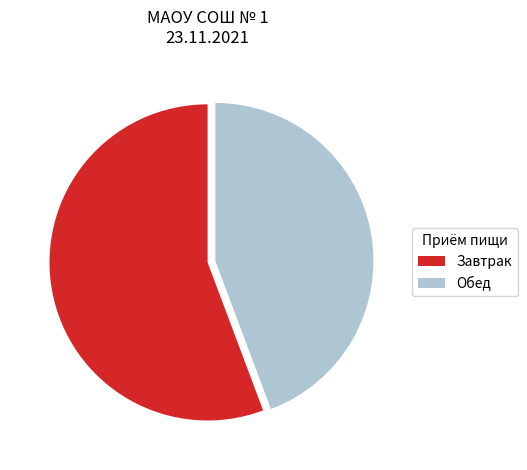

The Завтрак slice represents 56% of the pie. True or false?

True